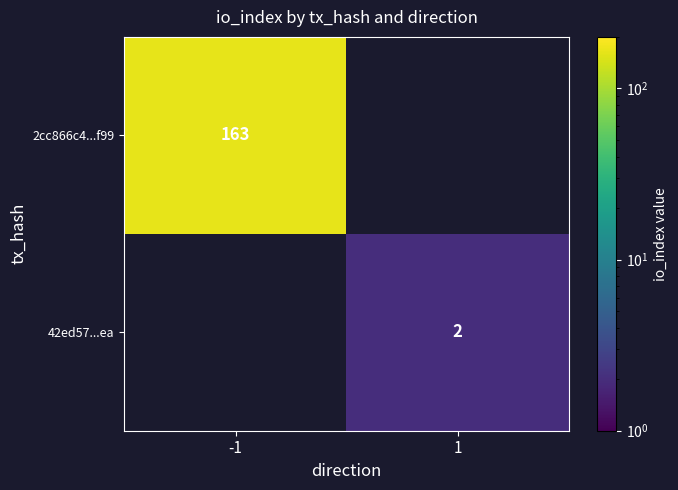

True or false: 2cc866c4...f99 has a value of 163 at -1.

True